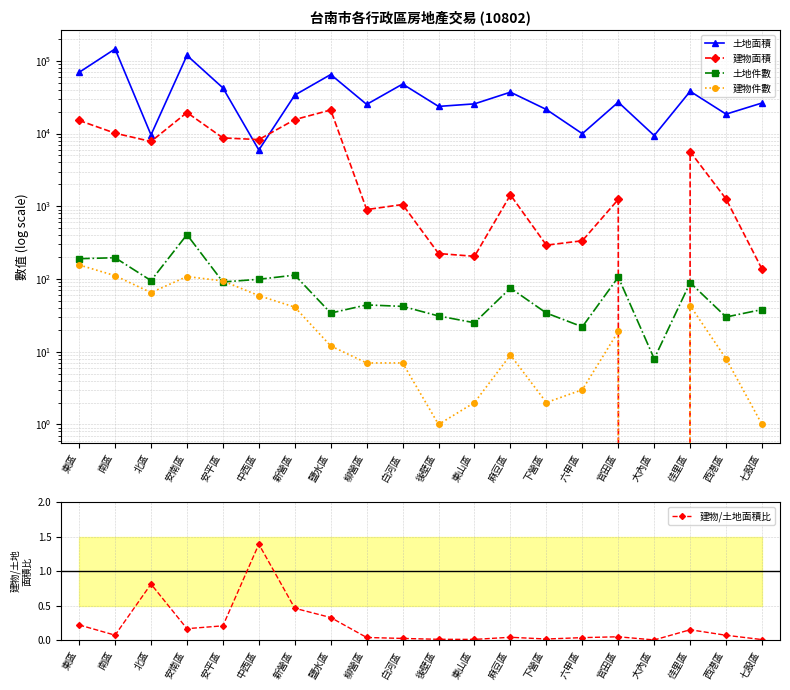

What position from the right is 鹽水區?

13